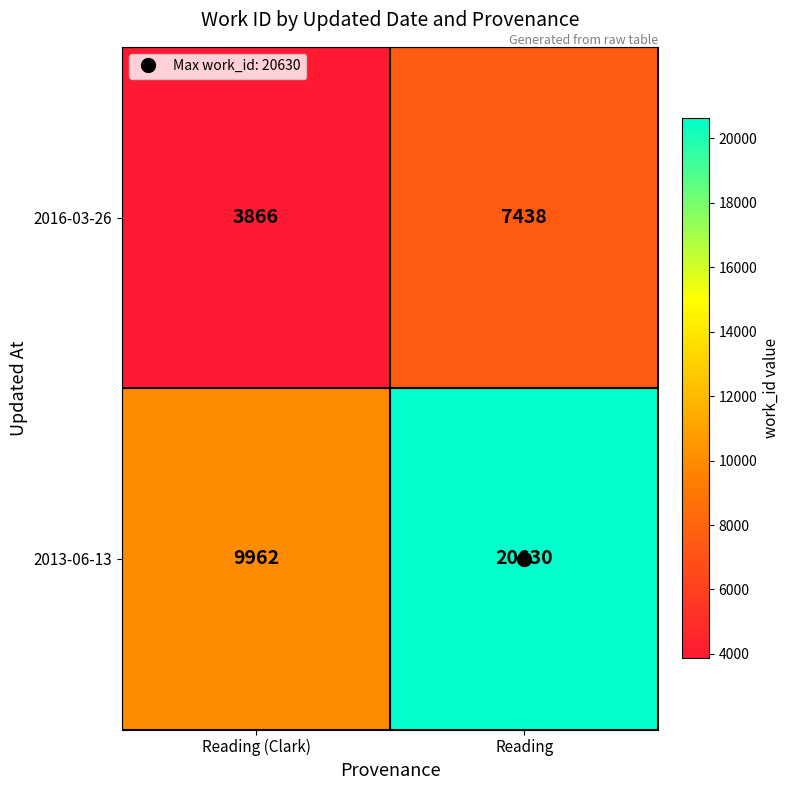

Which category has the highest value across all series?

Reading